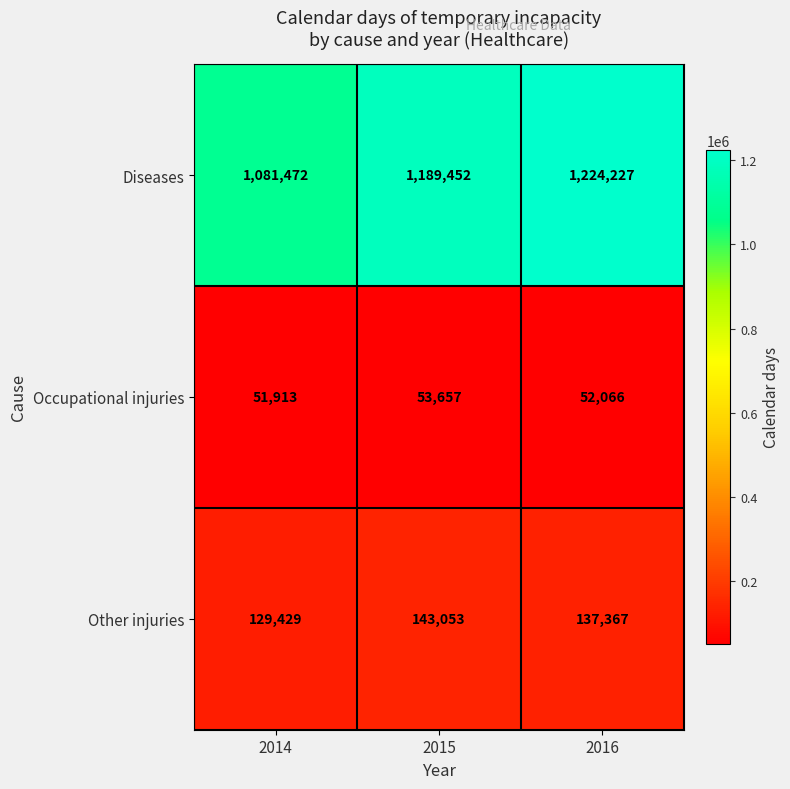

Reading left to right, what are all the values shown in this chart?

Diseases: 2014=1081472	2015=1189452	2016=1224227
Occupational injuries: 2014=51913	2015=53657	2016=52066
Other injuries: 2014=129429	2015=143053	2016=137367